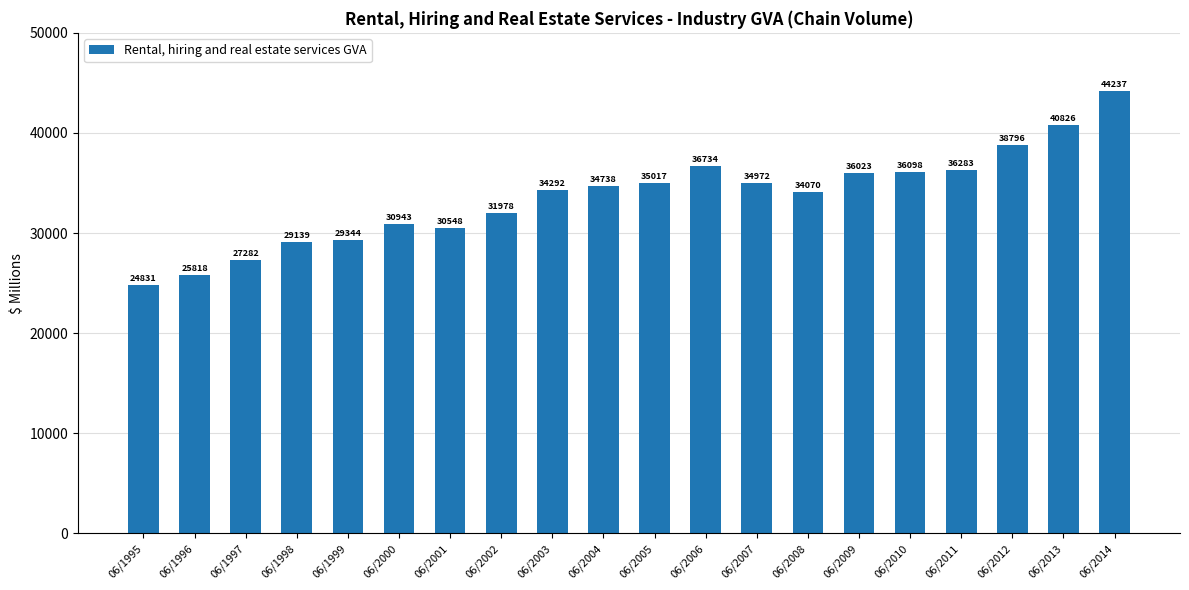

At which label is the value closest to 34534?

06/2004